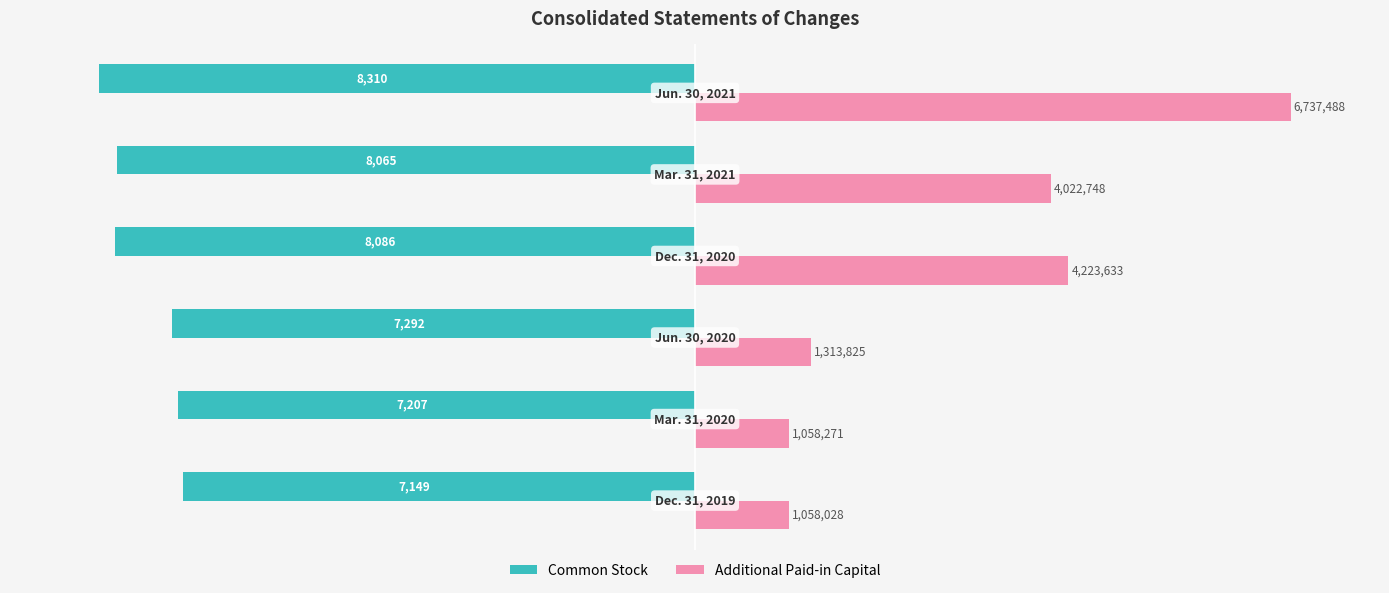

What are all the series names shown in the legend?

Common Stock, Additional Paid-in Capital